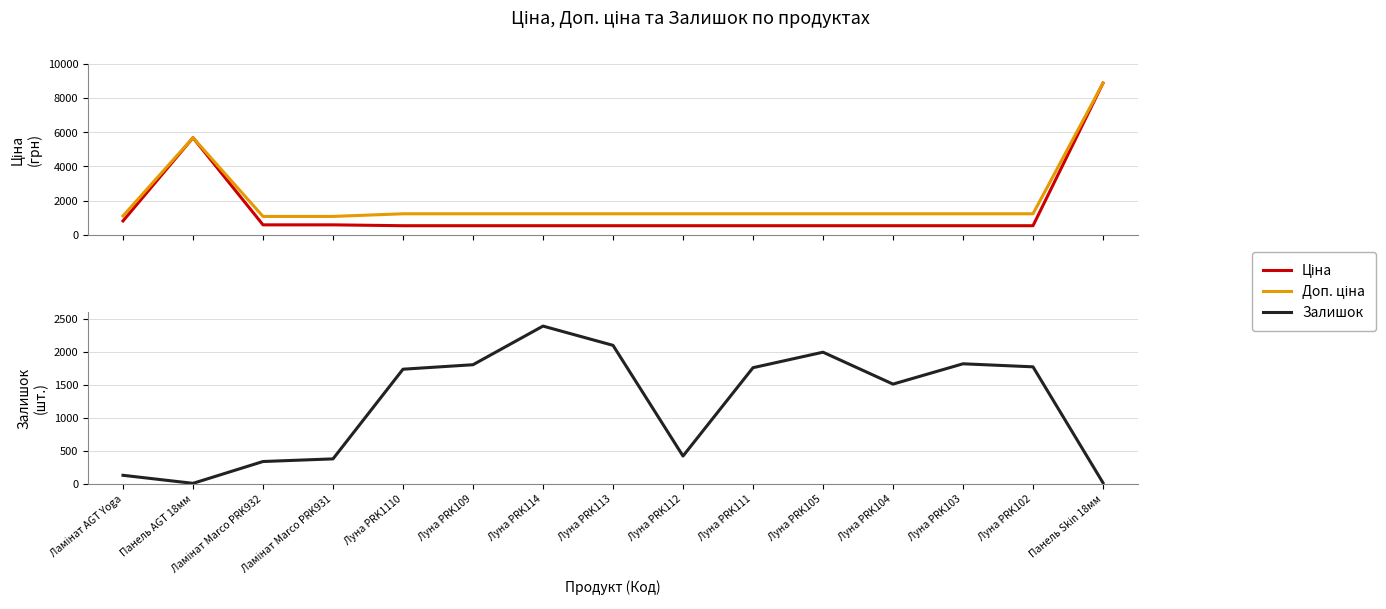

What is the sum of the Залишок values at Панель Skin 18мм and Луна PRK1110?

1745.0